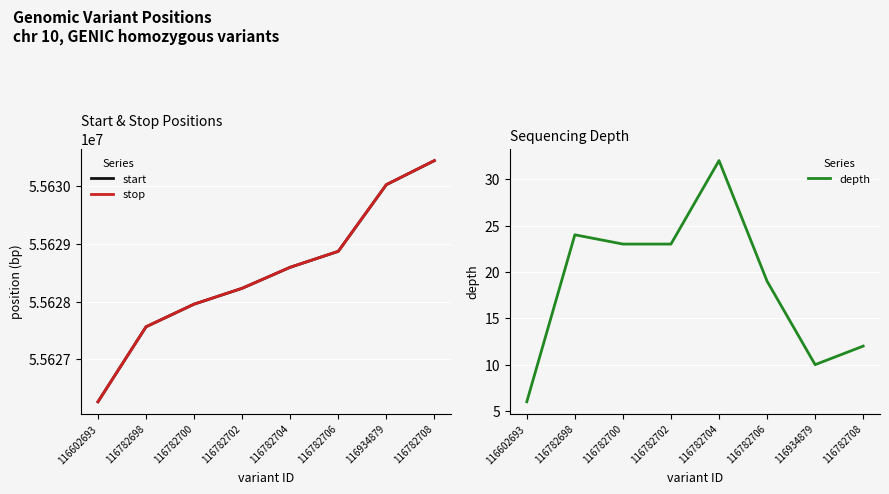

What position from the right is 116782702?

5